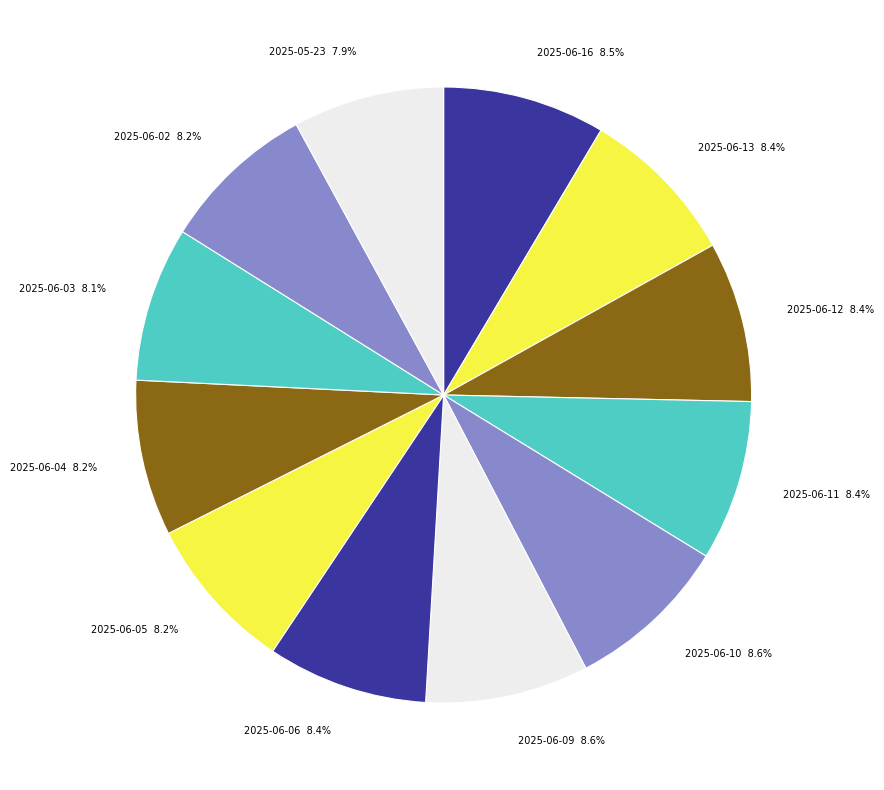

Is 2025-06-02 the majority of the pie?

No